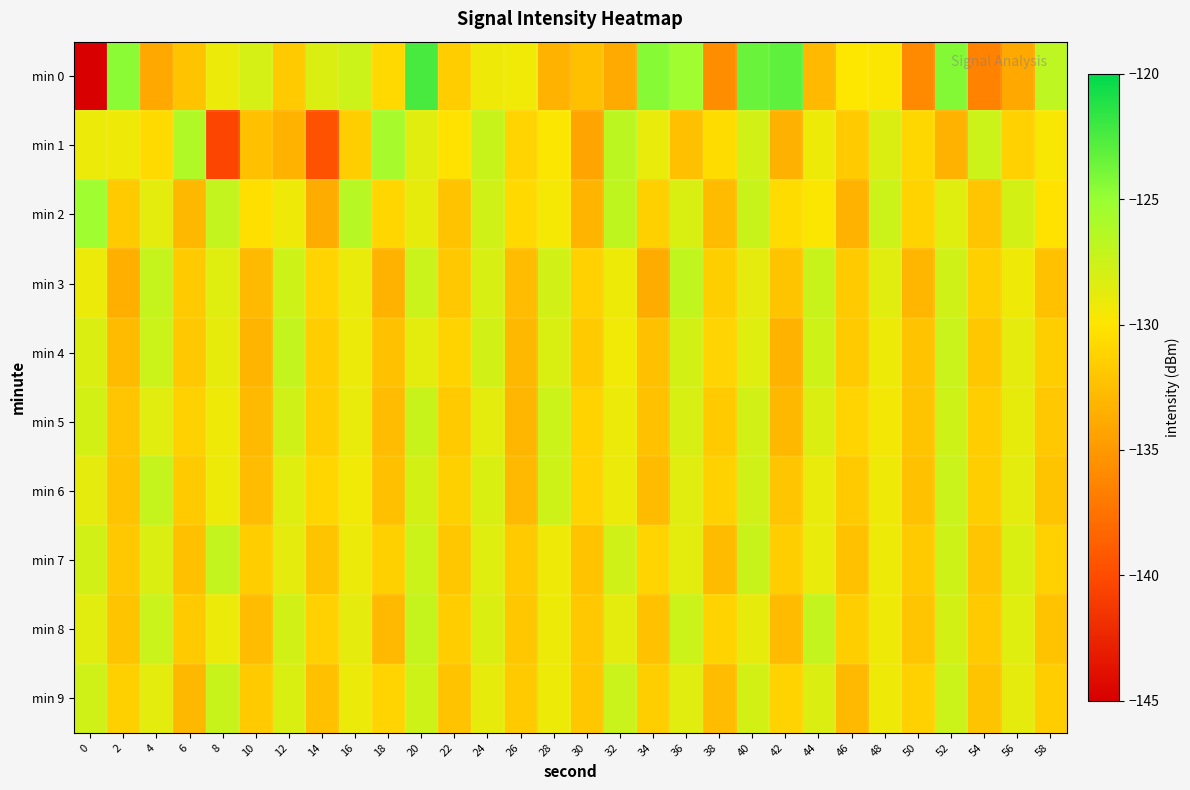

What is the minimum value shown in the chart?

-220.7